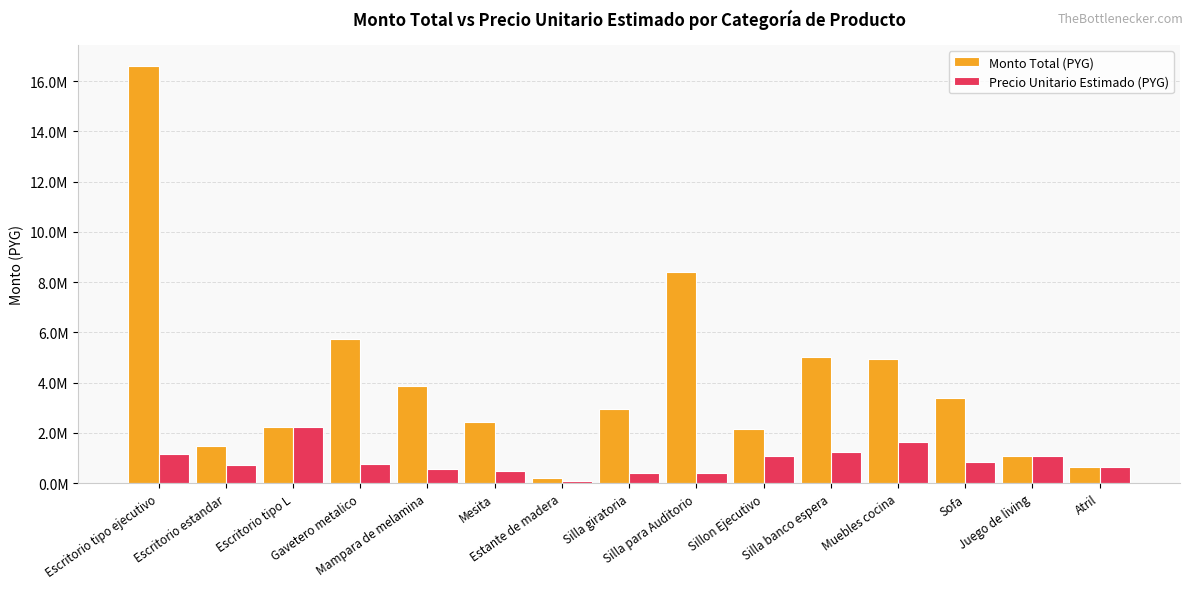

At which label does Monto Total (PYG) reach its minimum?

Estante de madera